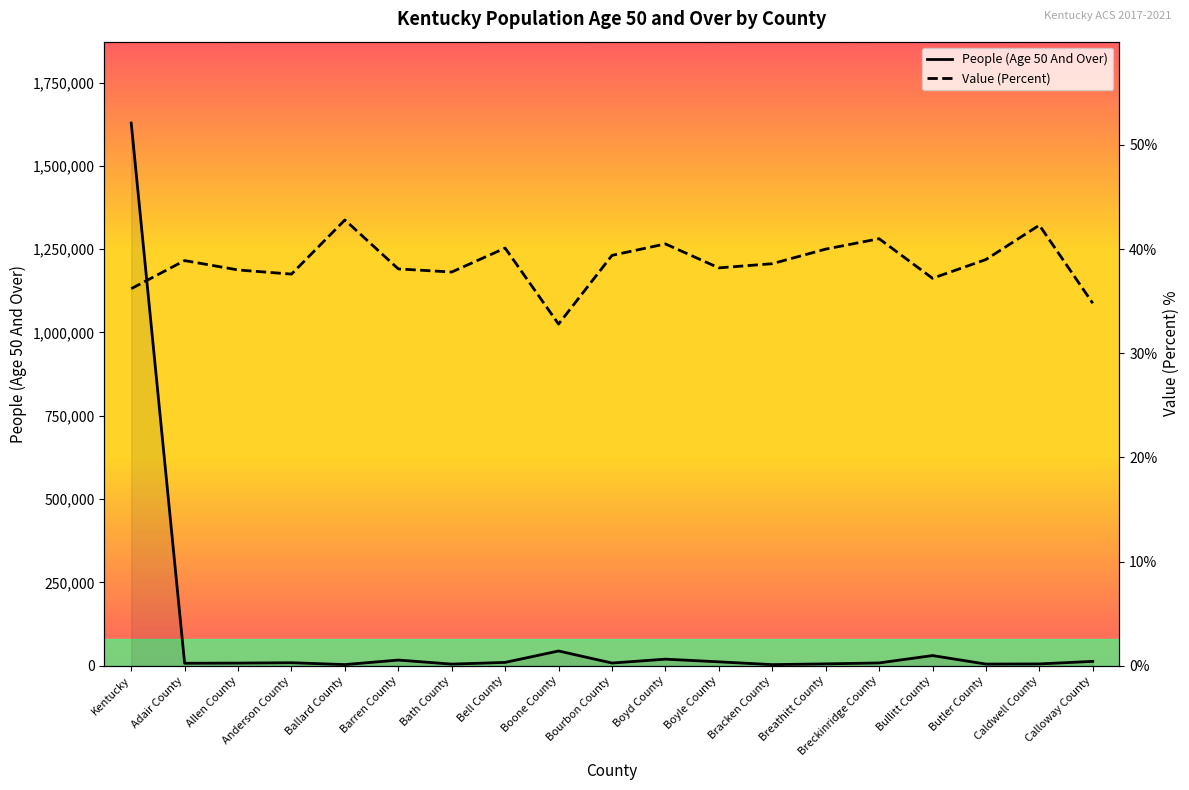

Between Allen County and Bracken County, which series saw the biggest shift?

People (Age 50 And Over)